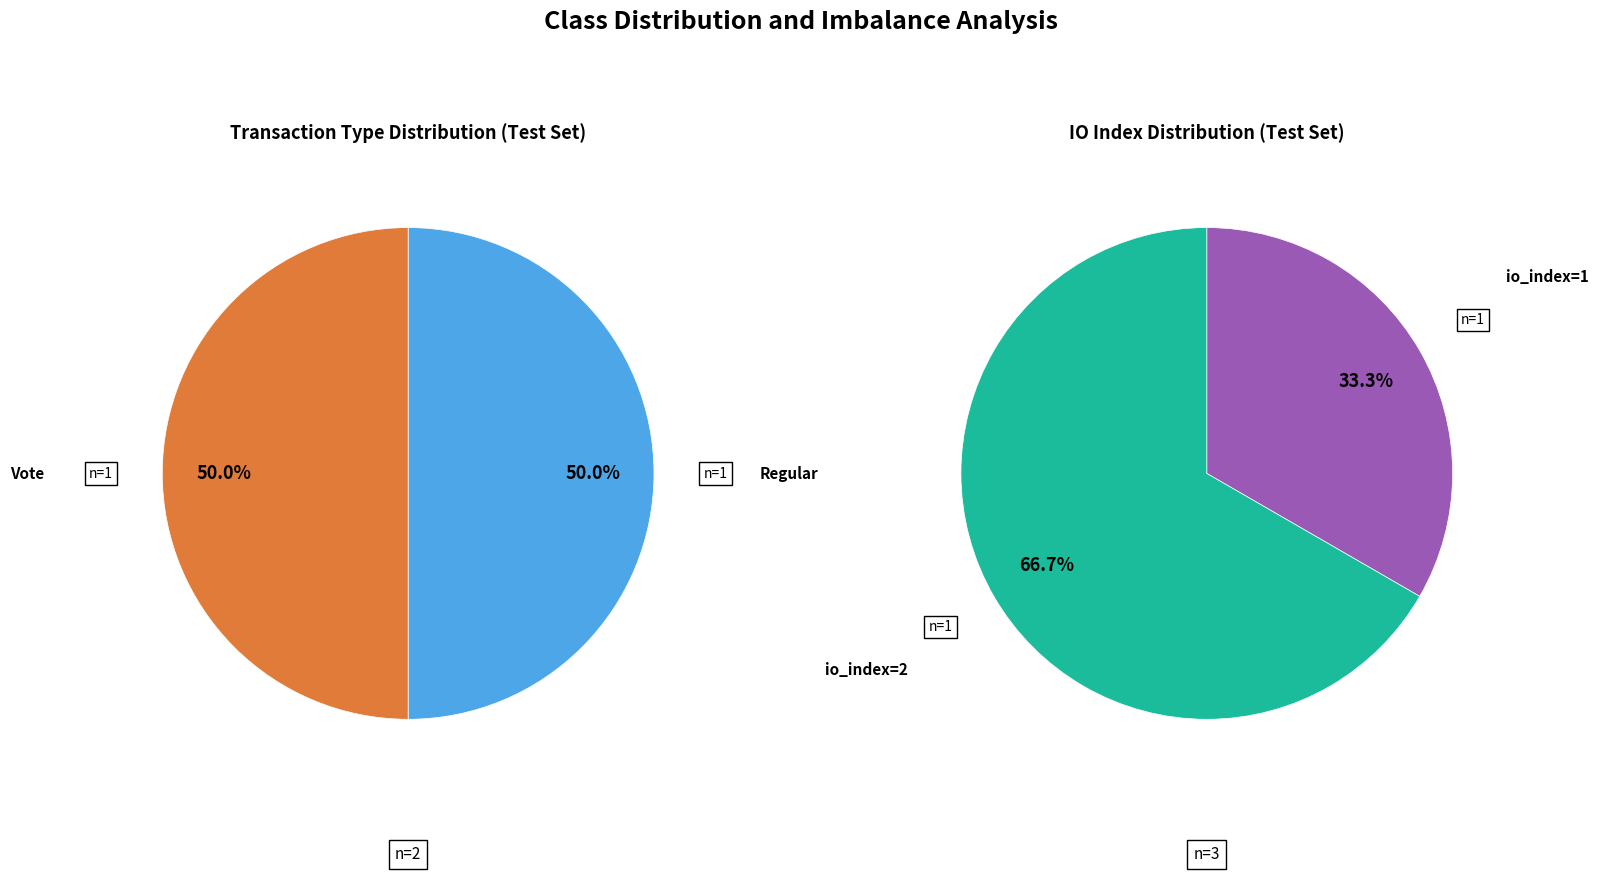

How many slices are in this pie chart?

2